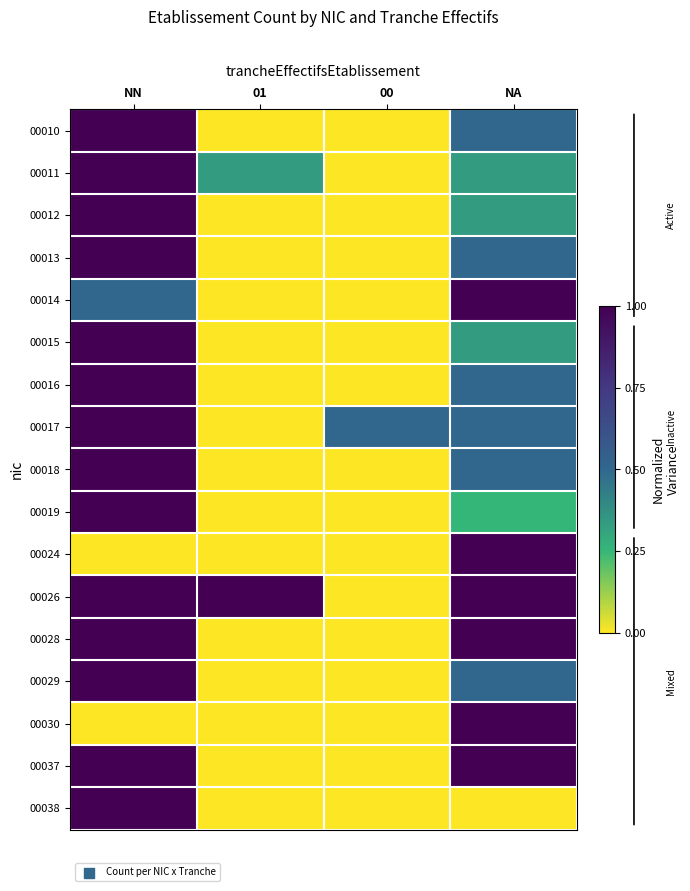

Reading left to right, what are all the values shown in this chart?

00010: NN=1.0	01=0.0	00=0.0	NA=0.5
00011: NN=1.0	01=0.3	00=0.0	NA=0.3
00012: NN=1.0	01=0.0	00=0.0	NA=0.3
00013: NN=1.0	01=0.0	00=0.0	NA=0.5
00014: NN=0.5	01=0.0	00=0.0	NA=1.0
00015: NN=1.0	01=0.0	00=0.0	NA=0.3
00016: NN=1.0	01=0.0	00=0.0	NA=0.5
00017: NN=1.0	01=0.0	00=0.5	NA=0.5
00018: NN=1.0	01=0.0	00=0.0	NA=0.5
00019: NN=1.0	01=0.0	00=0.0	NA=0.2
00024: NN=0.0	01=0.0	00=0.0	NA=1.0
00026: NN=1.0	01=1.0	00=0.0	NA=1.0
00028: NN=1.0	01=0.0	00=0.0	NA=1.0
00029: NN=1.0	01=0.0	00=0.0	NA=0.5
00030: NN=0.0	01=0.0	00=0.0	NA=1.0
00037: NN=1.0	01=0.0	00=0.0	NA=1.0
00038: NN=1.0	01=0.0	00=0.0	NA=0.0